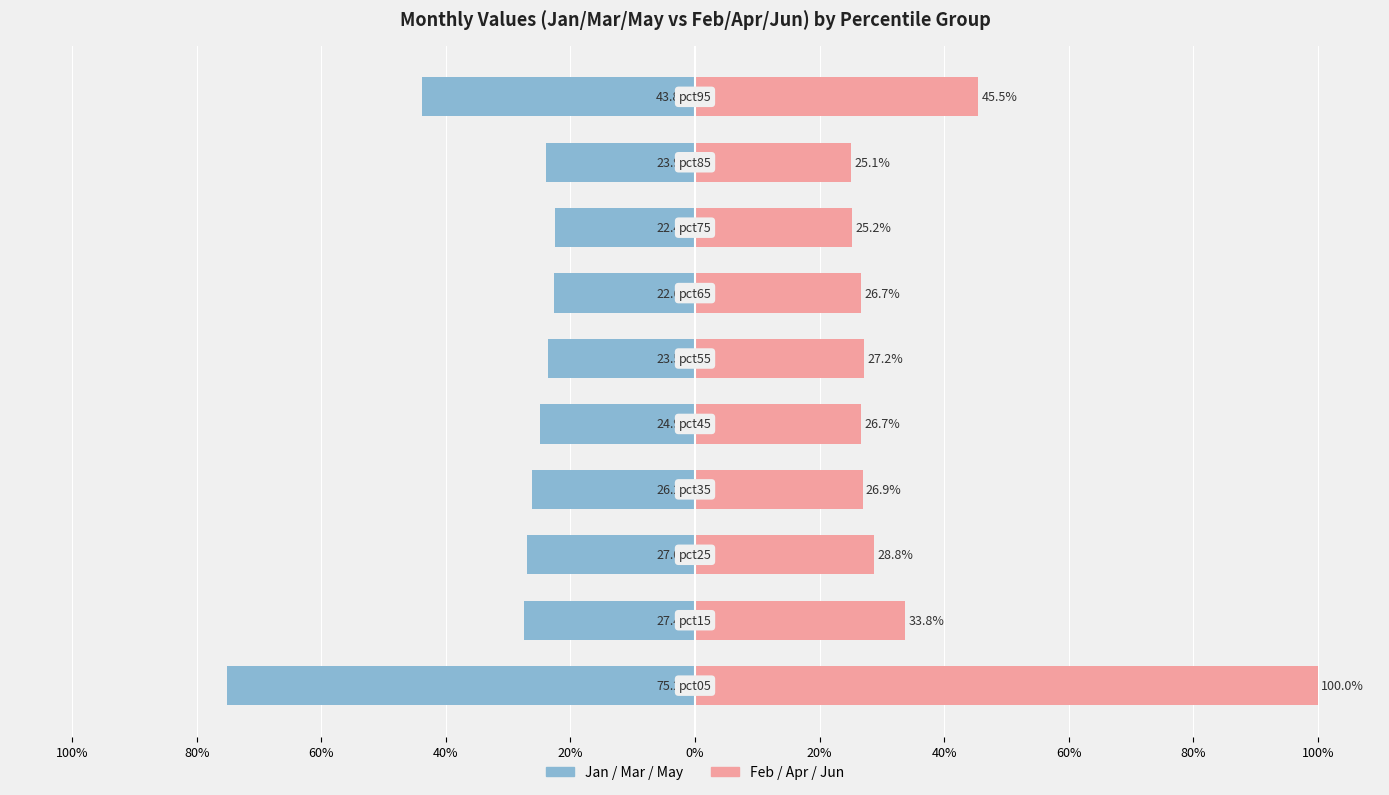

At how many categories does at least one series exceed -25?

10